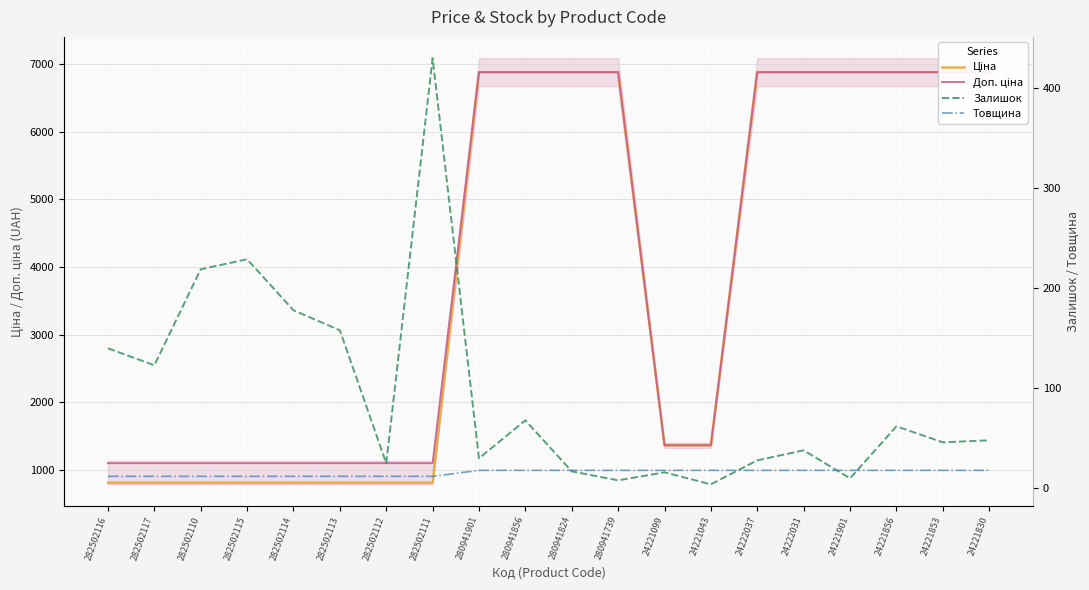

At which category does Залишок reach its first local valley?

282502117